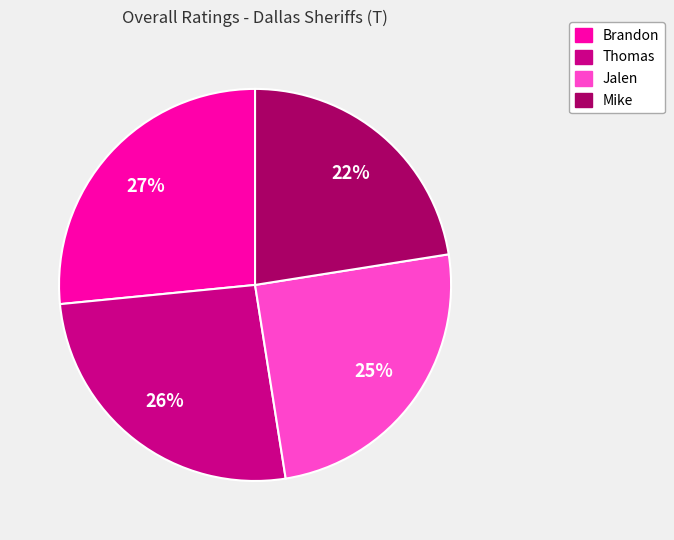

Does Brandon account for over 50% of the chart?

No